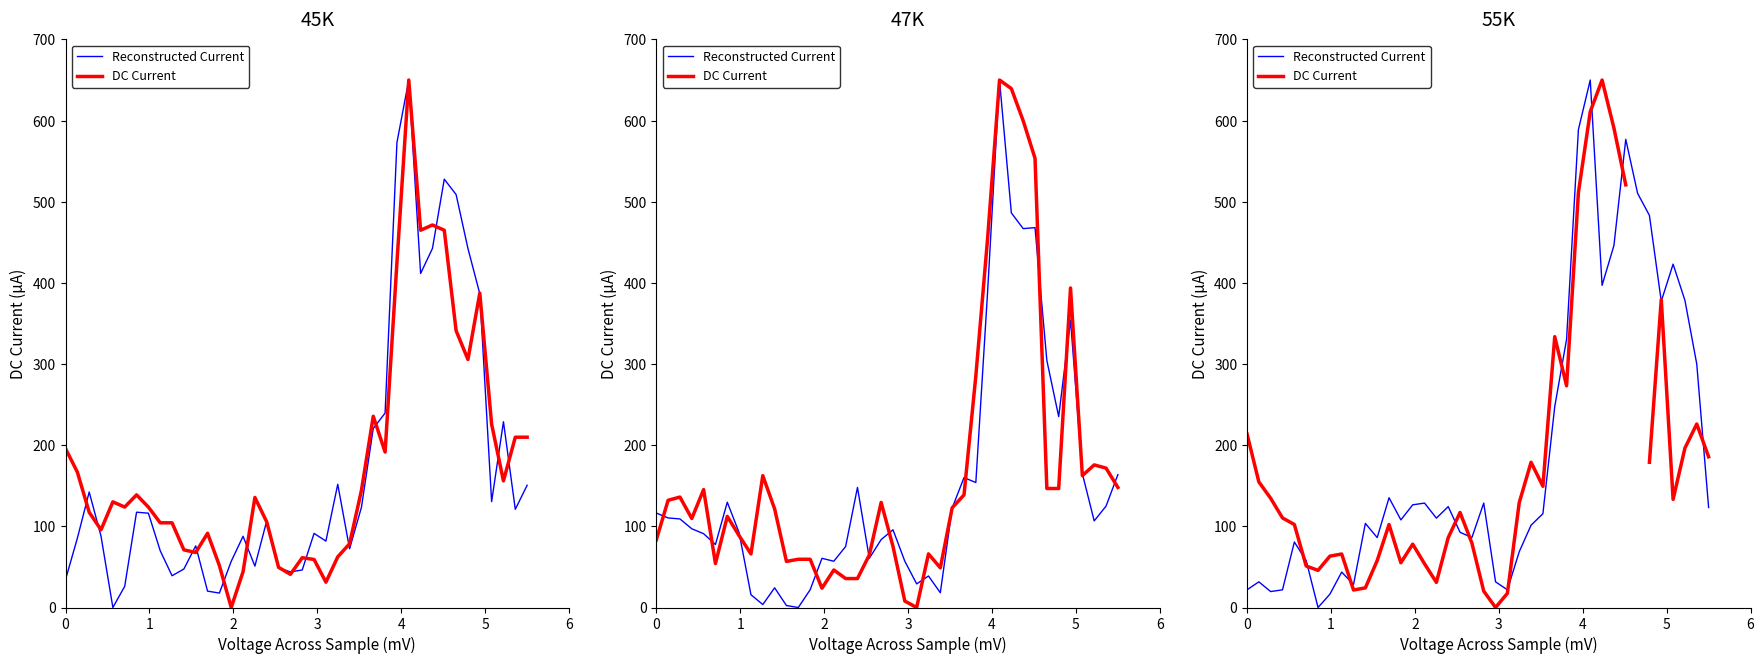

Count the number of categories in the chart.

40